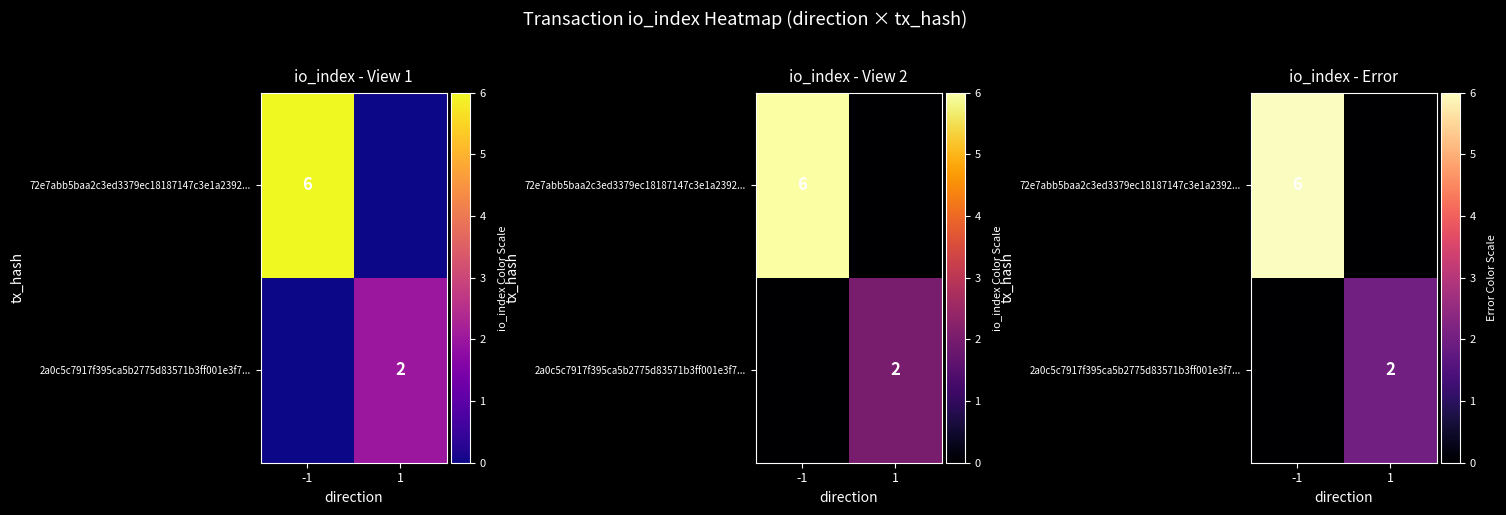

At which label is 2a0c5c7917f395ca5b2775d83571b3ff001e3f7... closest to 1?

-1